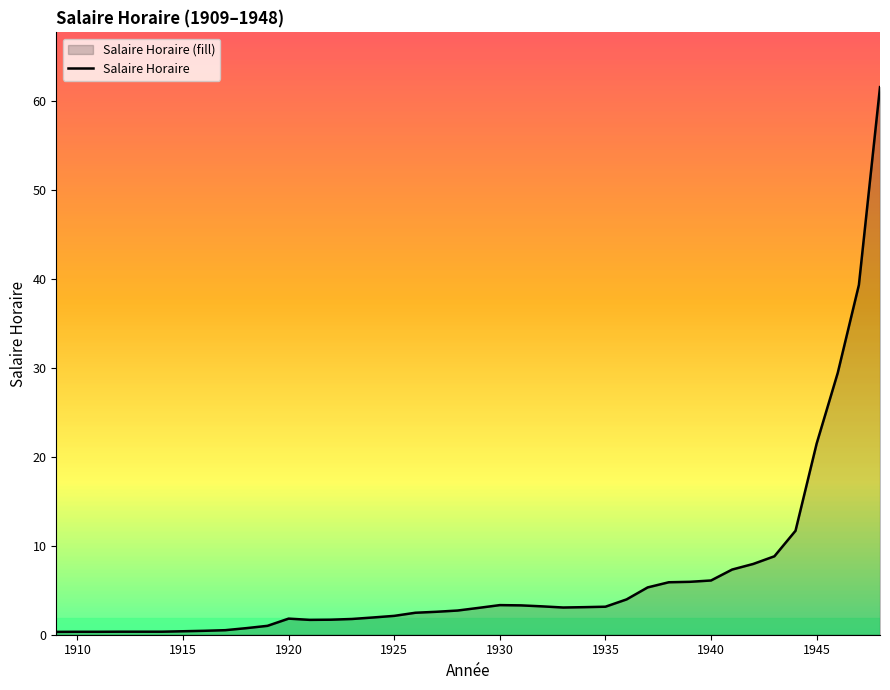

What is the approximate value at 1925?

2.1